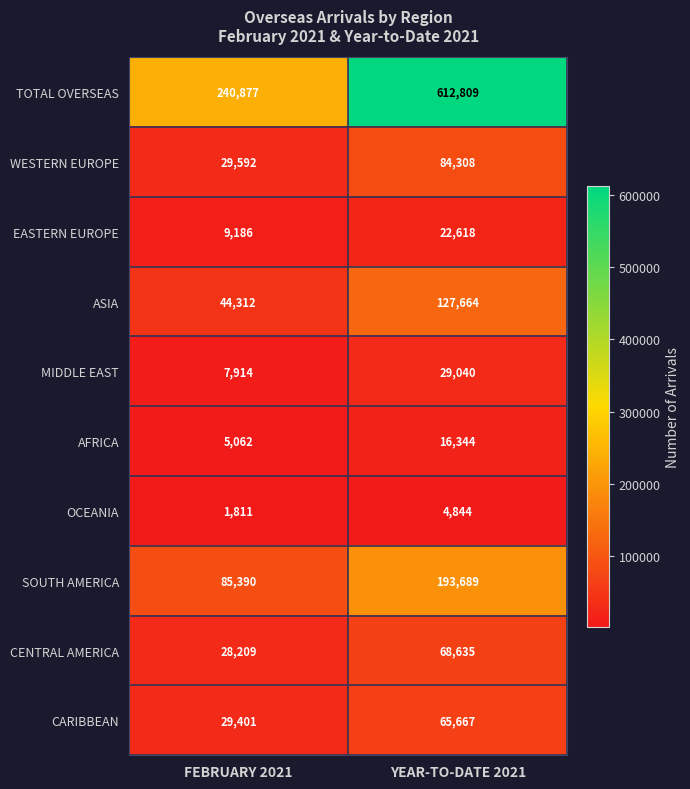

What is the total value across all series at YEAR-TO-DATE 2021?

1225618